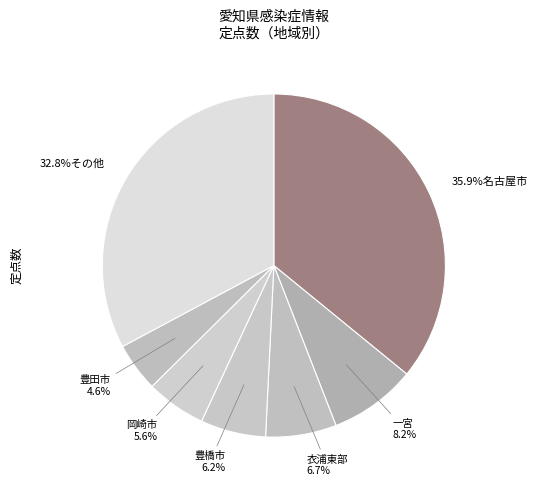

How many segments does this pie chart have?

7